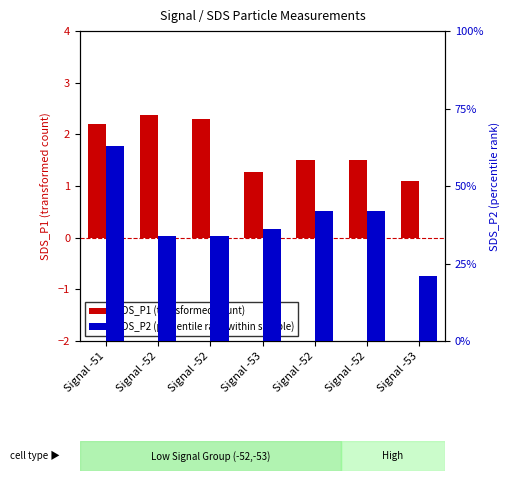

Rank the series by their maximum value, from highest to lowest.

SDS_P2, SDS_P1